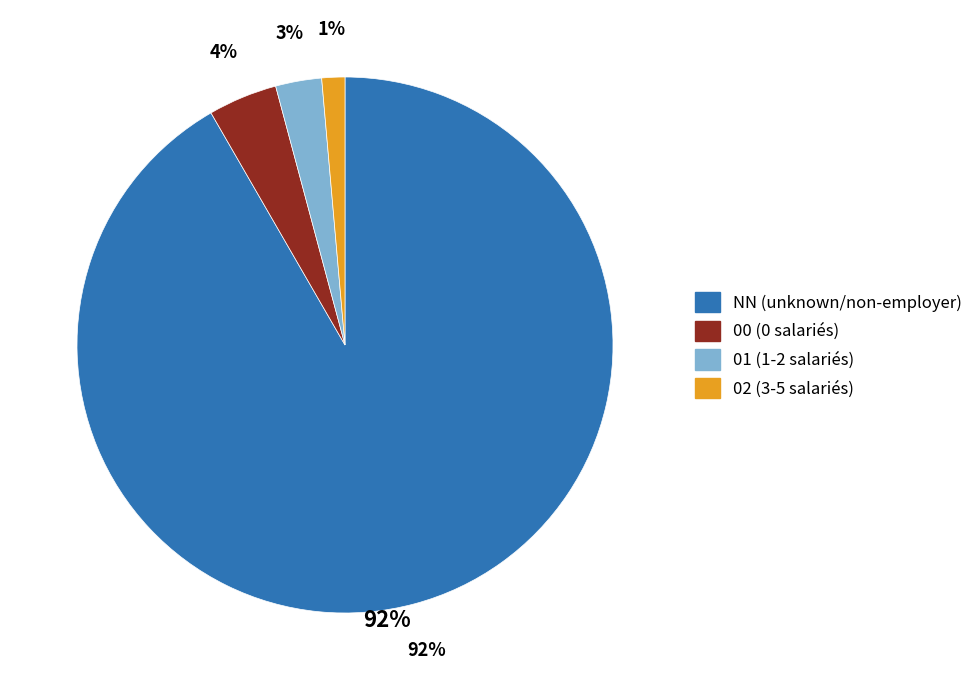

The NN slice represents 92% of the pie. True or false?

True